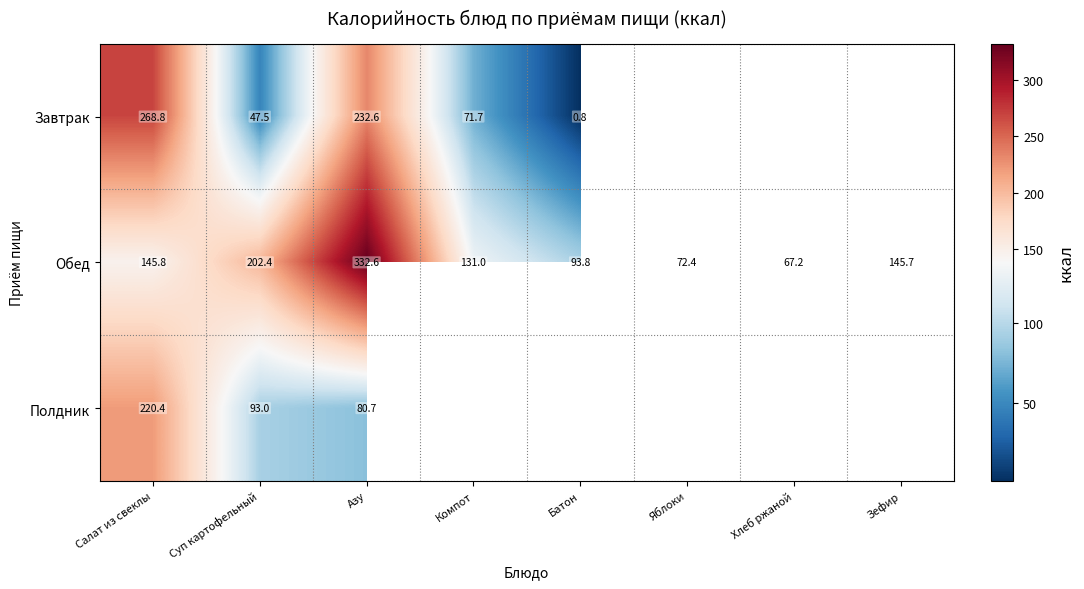

What is the spread (max minus min) of values at Азу?

251.9